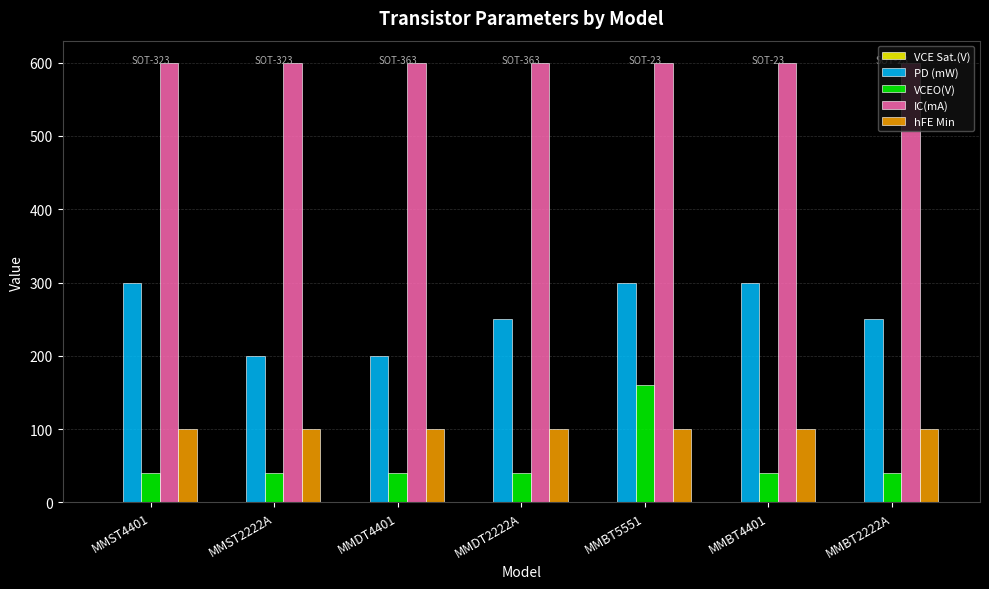

What is the sum of all VCEO(V) values?

400.0